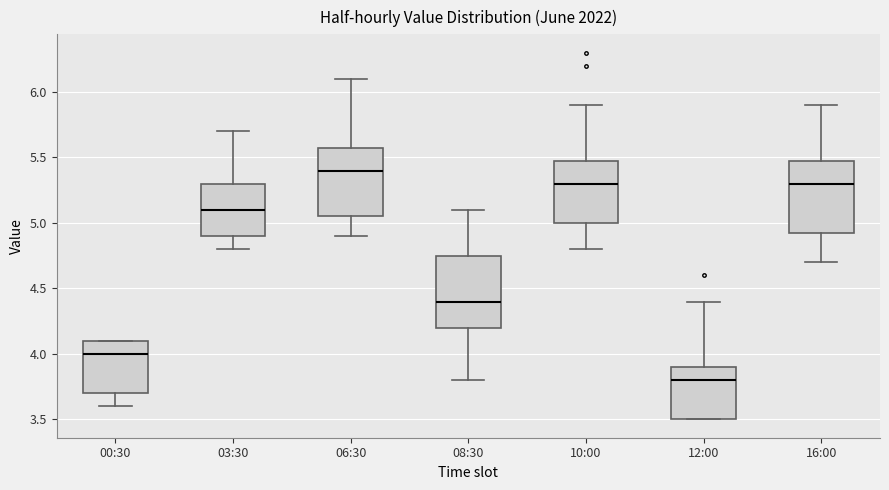

Which box's median line is the highest?

06:30